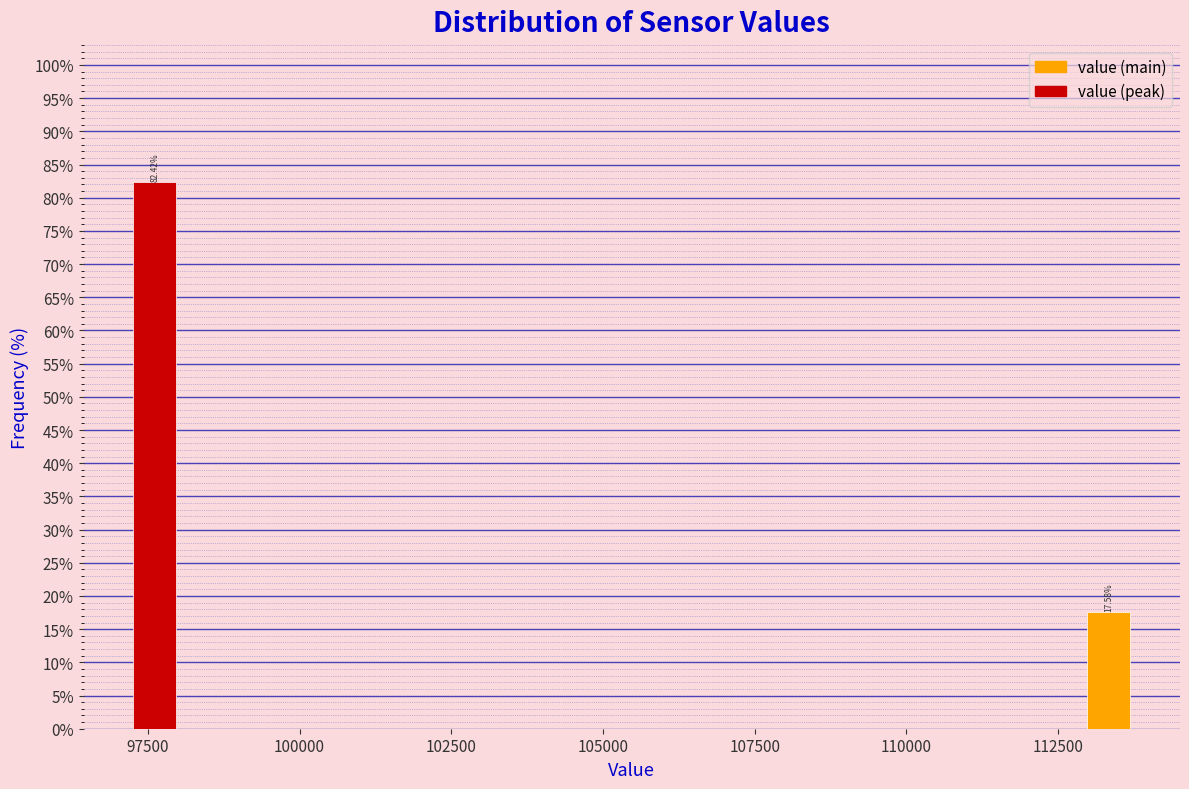

Around what value on the x-axis is the tallest bar? Give the approximate position of its centre, as read against the axis.

97500